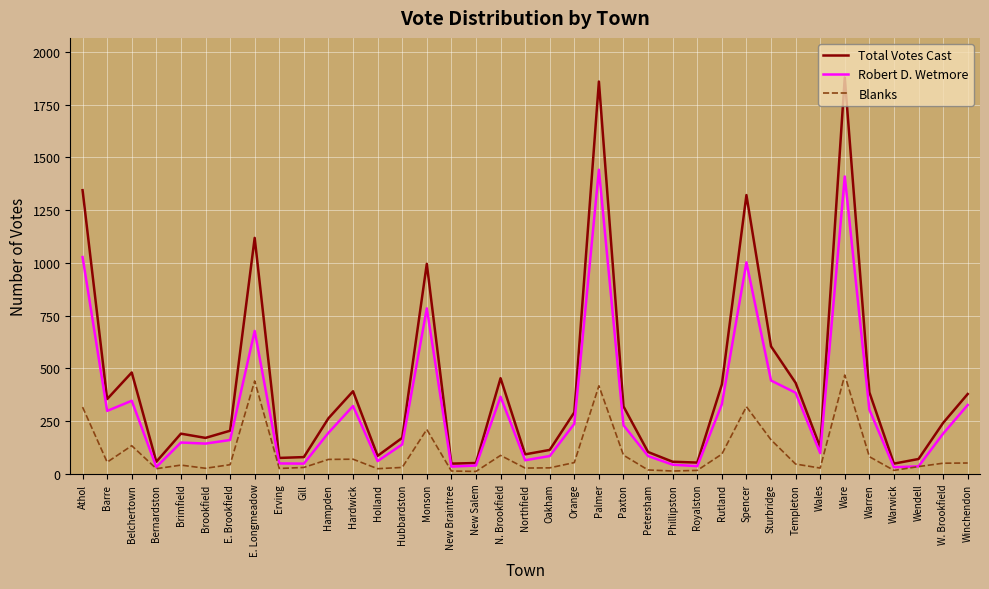

Which series has the widest spread of values?

Total Votes Cast